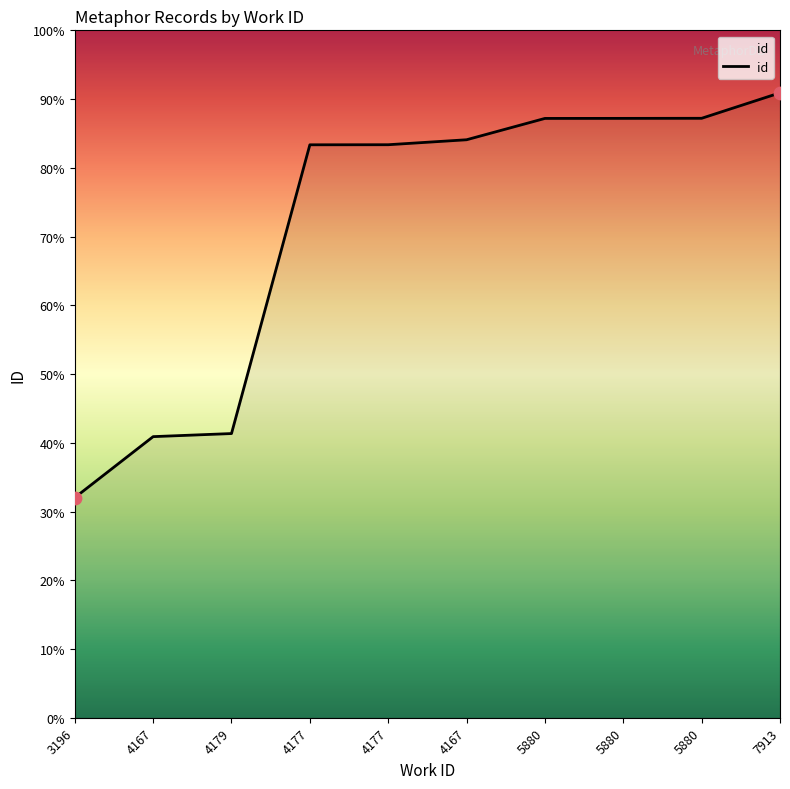

What is the ratio of the value at 4179 to the value at 4167?

0.5